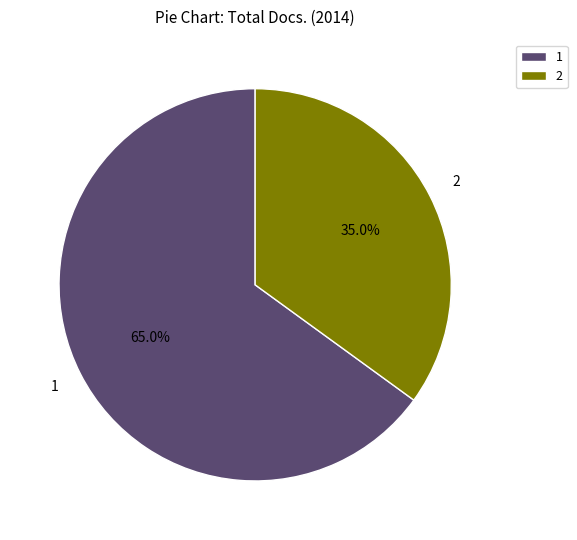

Do 2 and 1 together represent more than half of the pie?

Yes